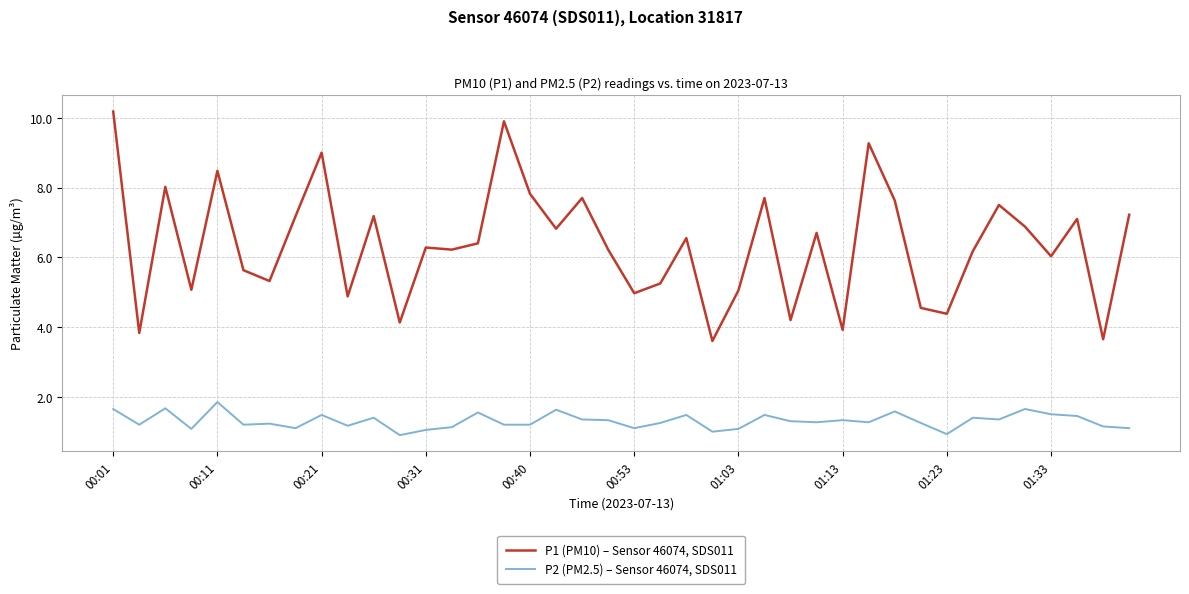

What is the greatest value displayed?

10.2